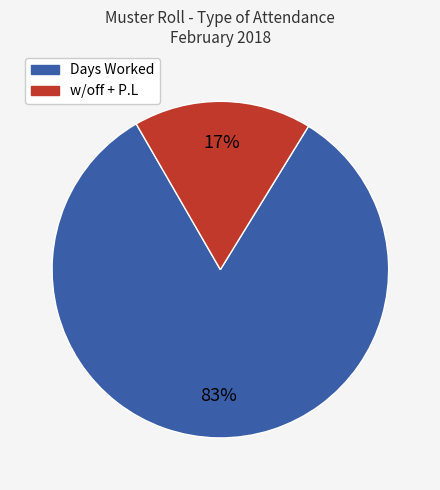

Is there a majority slice in this chart?

Yes